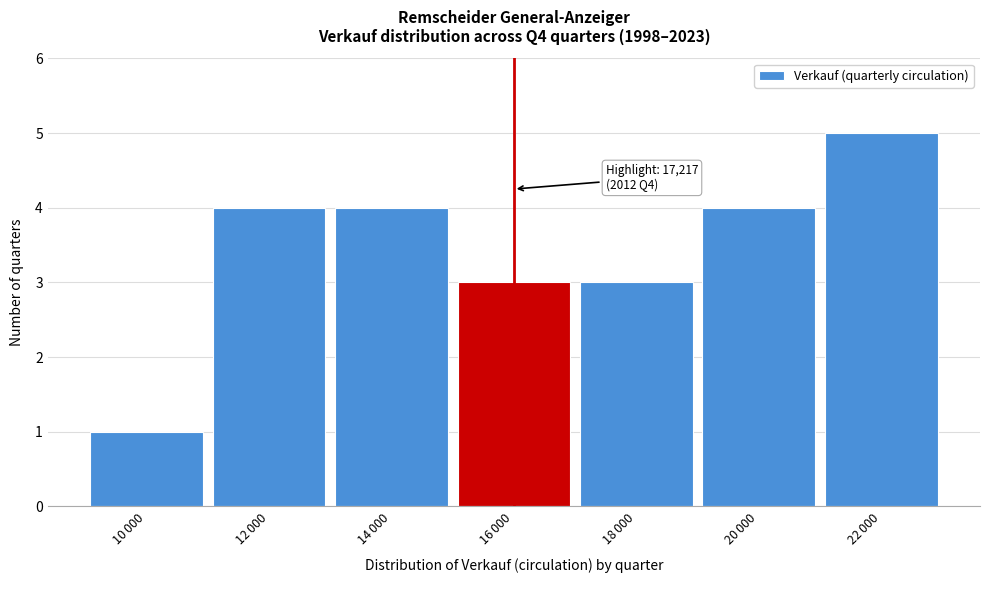

Reading left to right, list all the values displayed in this chart.

1	4	4	3	3	4	5